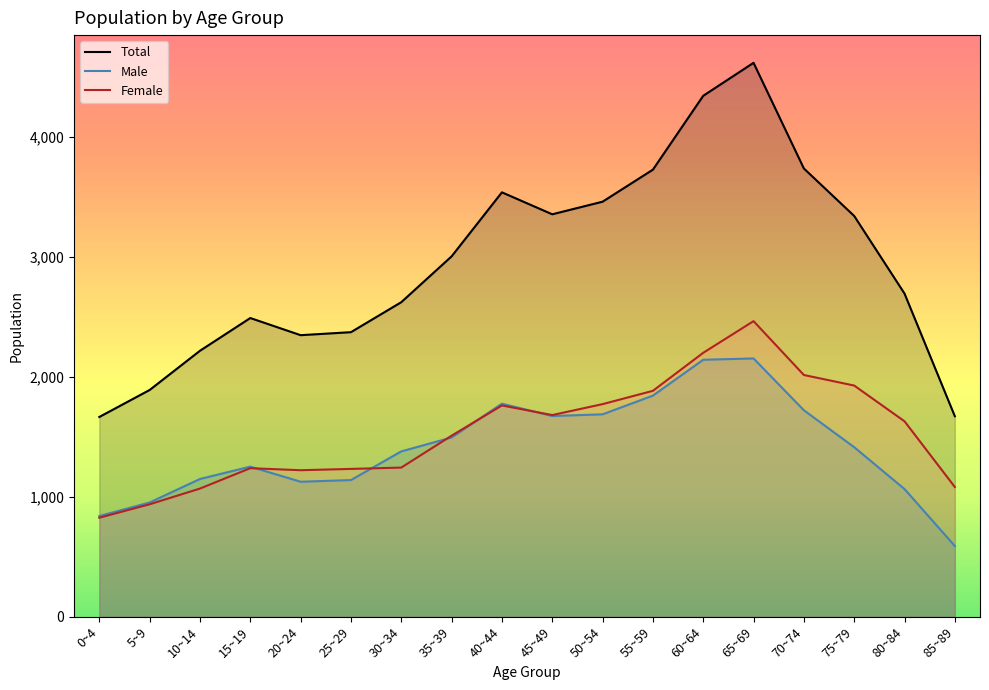

What is the approximate value of Total at 45~49, to the nearest 100?

3400